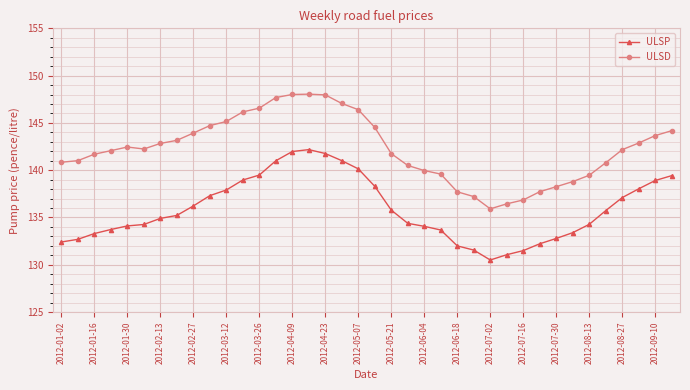

Rank the series by their average value, from lowest to highest.

ULSP, ULSD